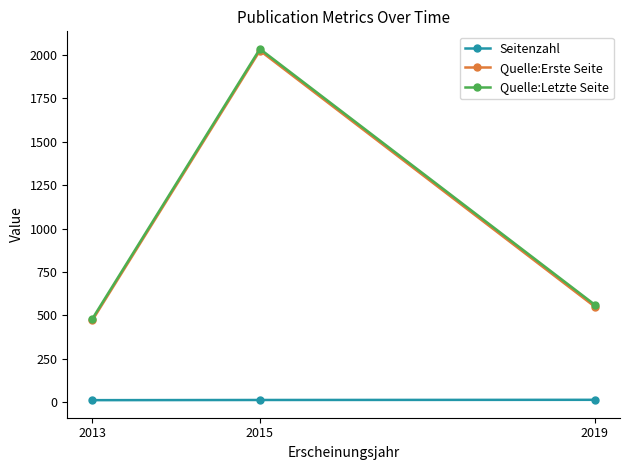

Rank the categories by Quelle:Letzte Seite value from lowest to highest.

2013, 2019, 2015